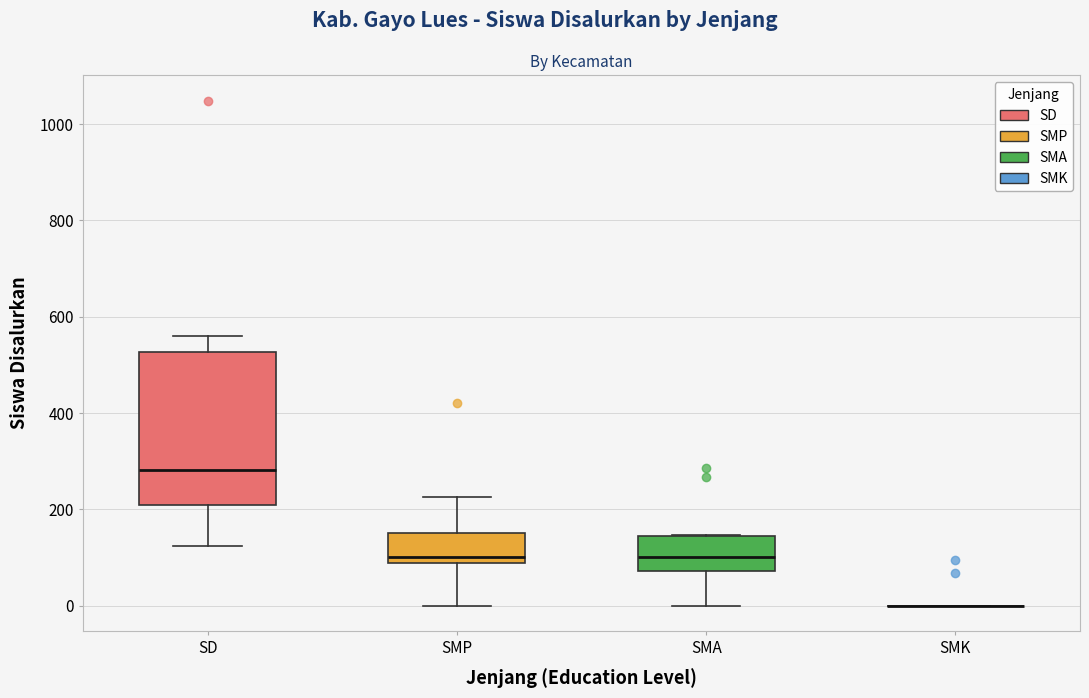

Reading left to right, transcribe this box plot: for each box, give where its median line is, the range the box spans, and where its two whiskers end, as read against the y-axis. The values are not printed on the chart, so give them approximately, as read against the axis.

SD: median 280, box 220 to 520, whiskers 120 to 560
SMP: median 100, box 80 to 160, whiskers 0 to 220
SMA: median 100, box 80 to 140, whiskers 0 to 140
SMK: box collapsed to a line at 0, whiskers 0 to 0